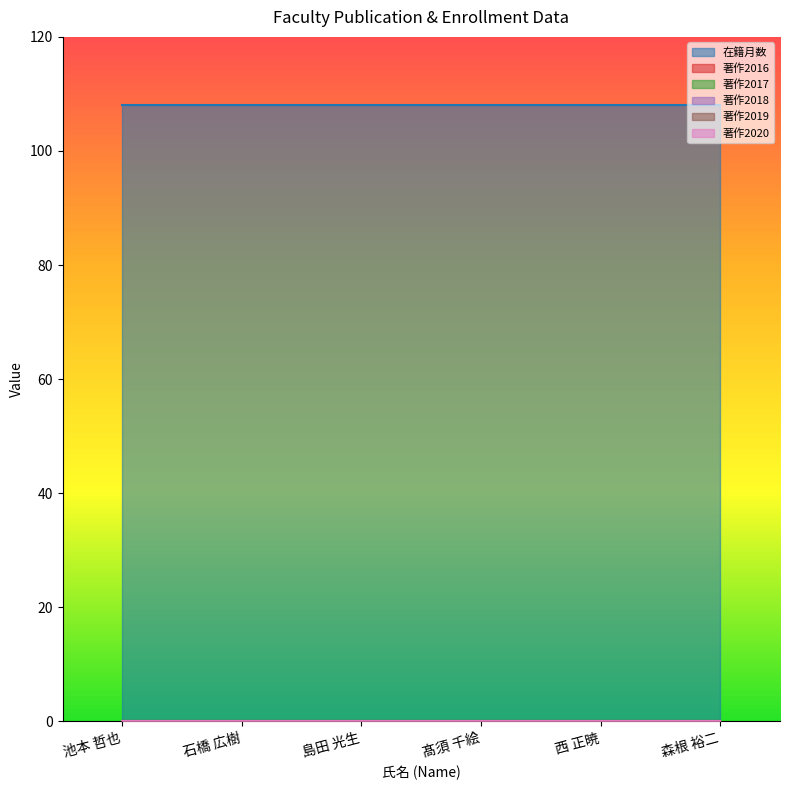

At which label is 著作2016 closest to 0?

池本 哲也